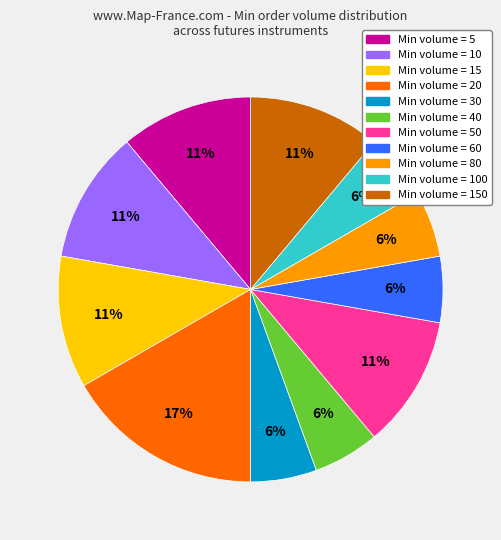

Is there a majority slice in this chart?

No